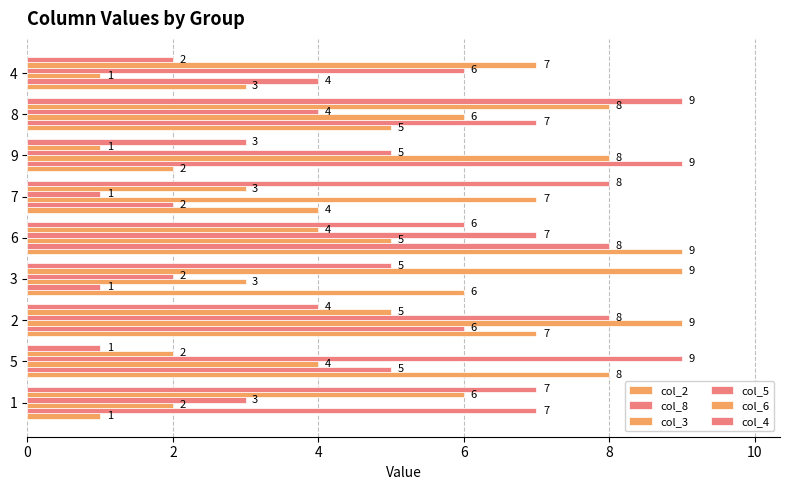

How many values in the col_3 series are below 5?

4